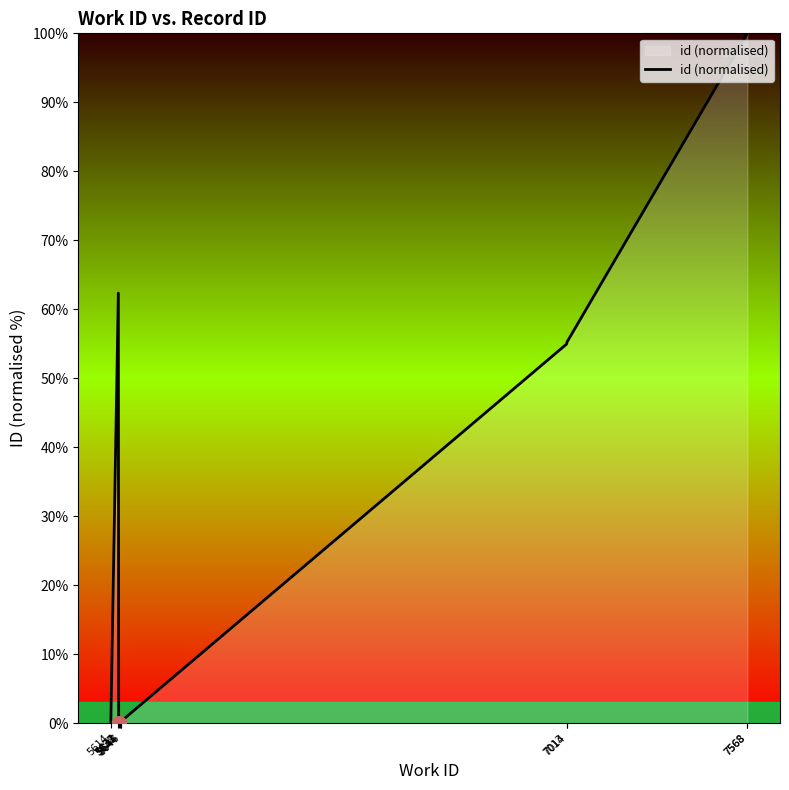

The value at 5637 is 109.0. True or false?

False